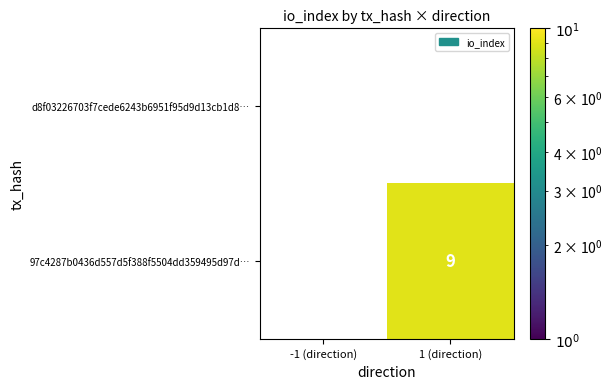

True or false: 97c4287b0436d557d5f388f5504dd359495d97d… has a value of 0 at -1 (direction).

True